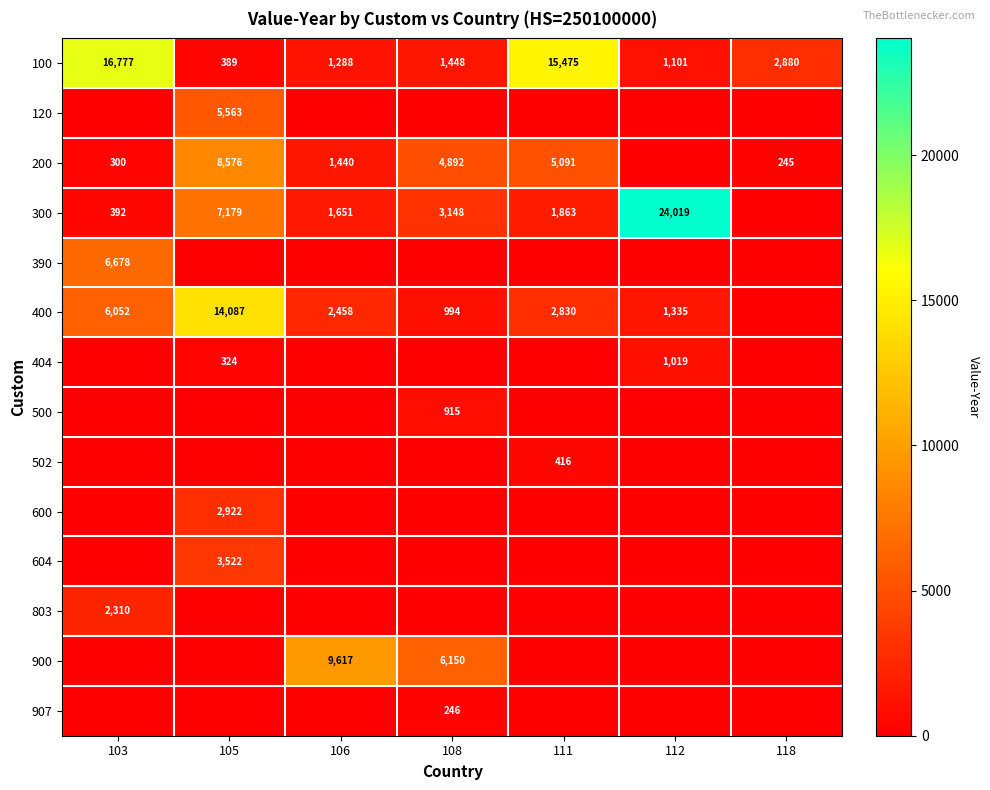

What is the difference between the 200 values at 105 and 118?

8331